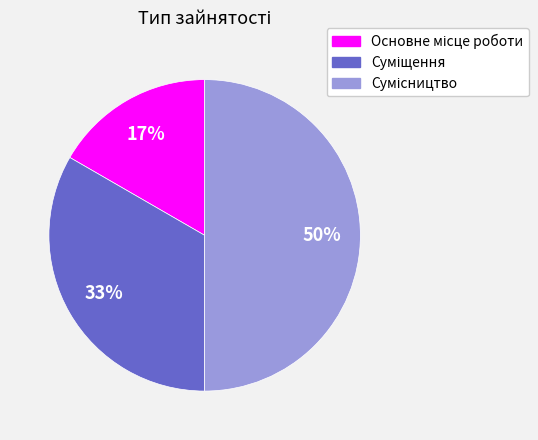

To the nearest percent, what is the difference between the largest and smallest slice percentages?

33%